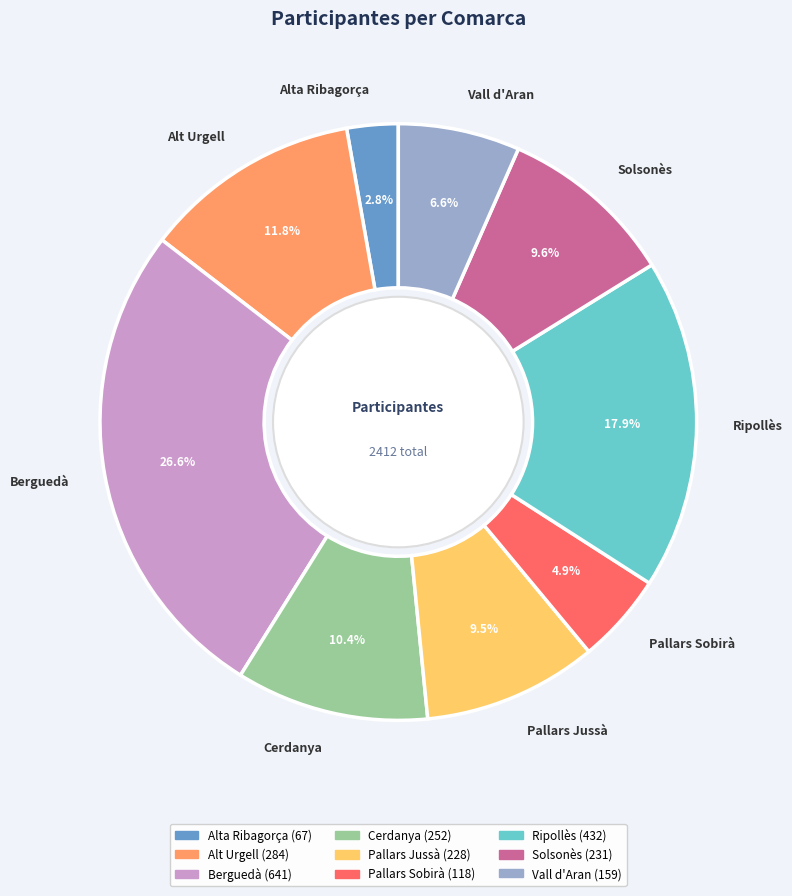

To the nearest percent, what portion does Alta Ribagorça represent?

3%